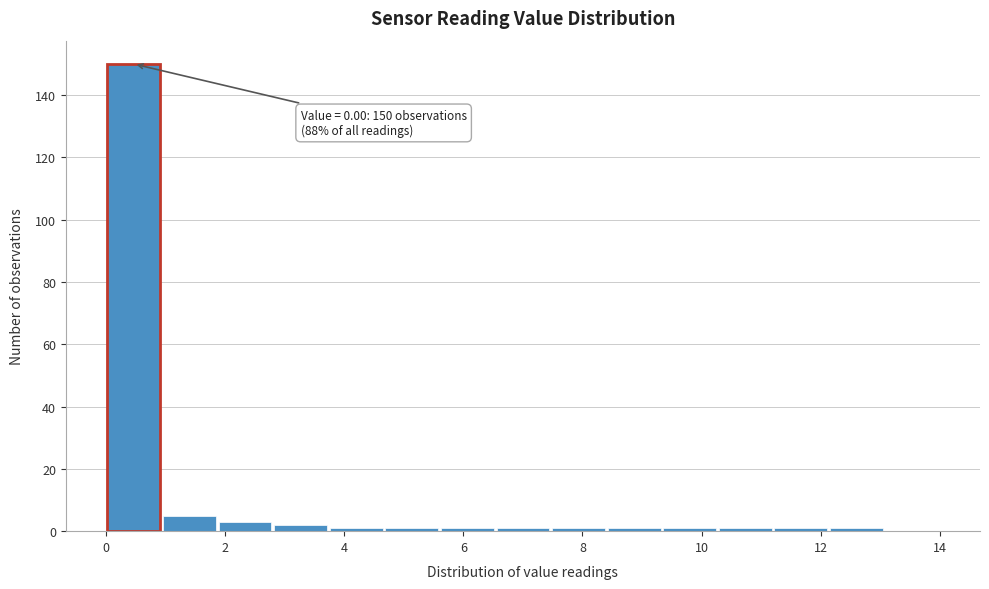

Over which range of the x-axis is the bar tallest?

0.0 to 1.0